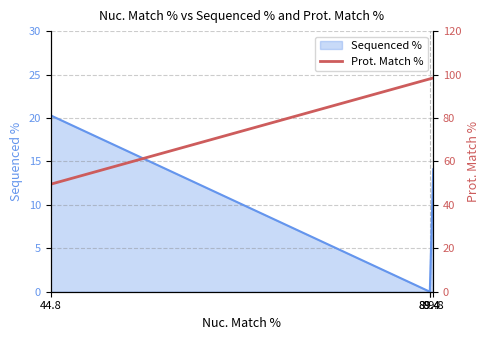

At which category does the chart reach its peak across all series?

89.8